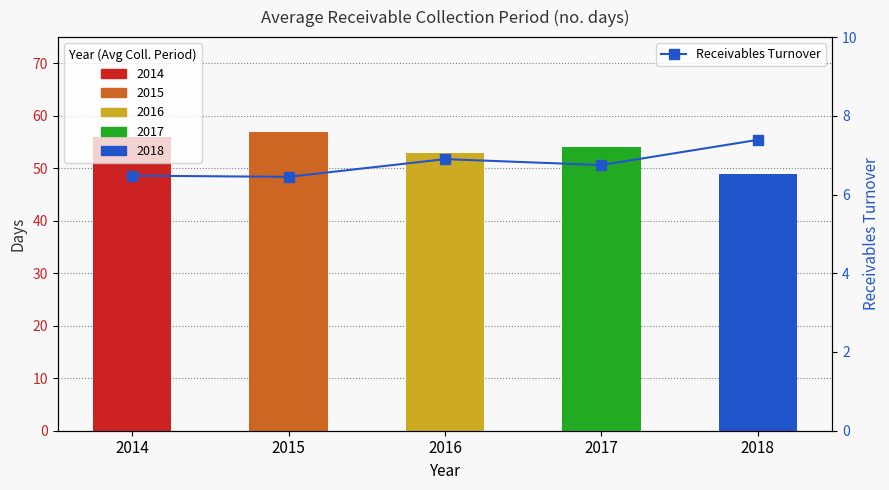

Approximately how many times larger is the value at 2016 compared to 2018?

0.9